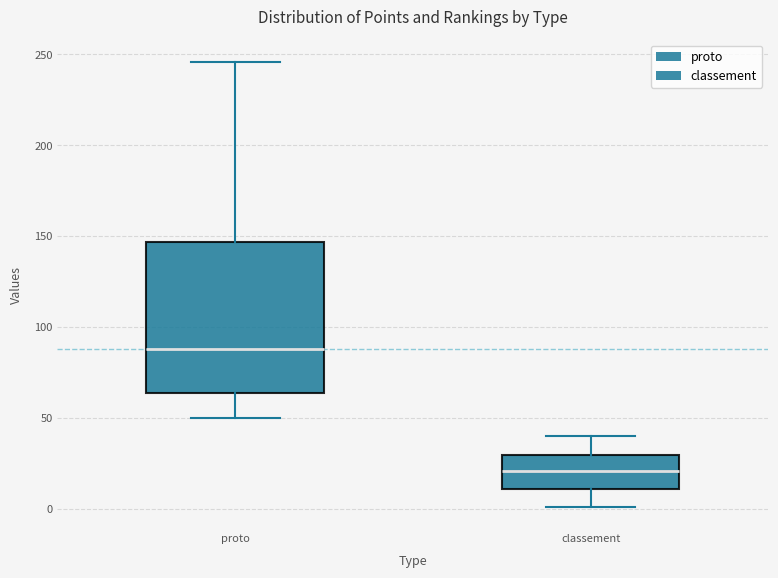

Which box has the highest median line?

proto